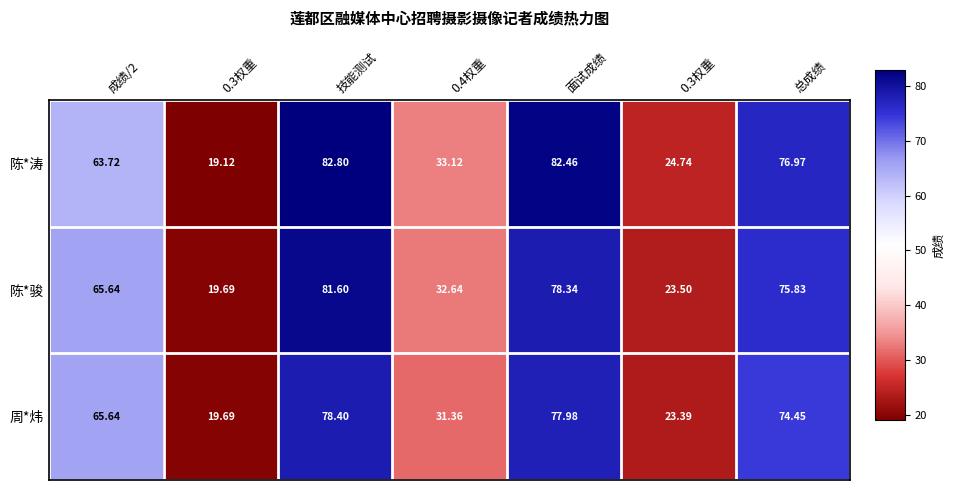

Between 技能测试 and 0.4权重, which is larger?

技能测试